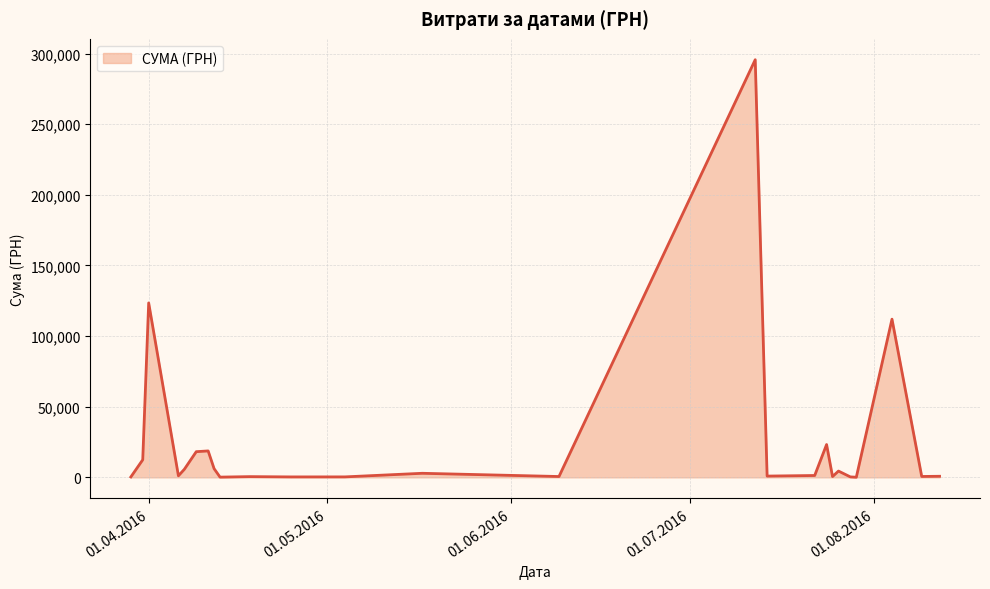

What is the difference between the maximum and minimum values?

295540.8